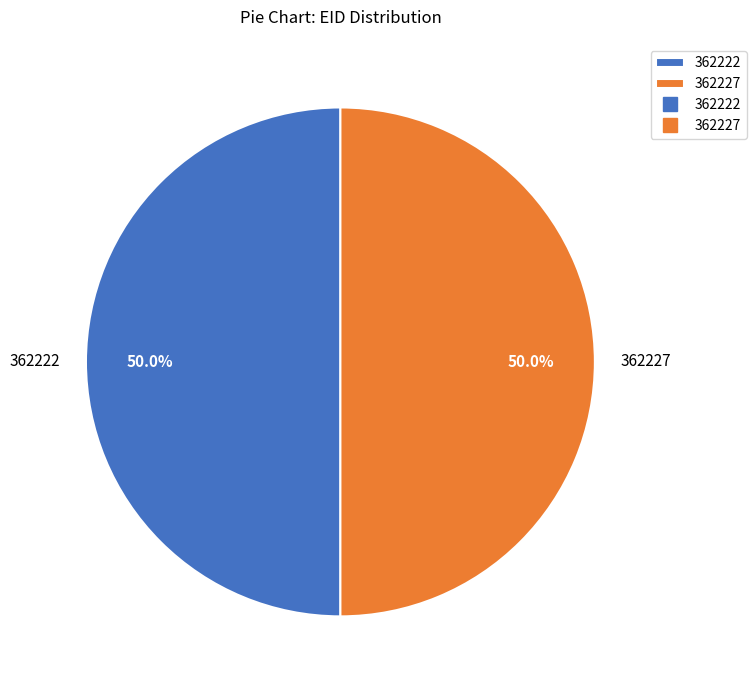

Combined, what portion of the pie is 362222 and 362227?

100.0%